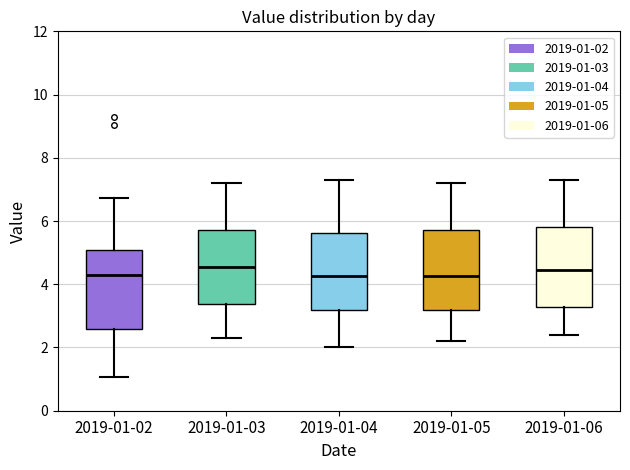

Reading left to right, transcribe this box plot: for each box, give where its median line is, the range the box spans, and where its two whiskers end, as read against the y-axis. The values are not printed on the chart, so give them approximately, as read against the axis.

2019-01-02: median 4.4, box 2.6 to 5.0, whiskers 1.0 to 6.8
2019-01-03: median 4.6, box 3.4 to 5.8, whiskers 2.4 to 7.2
2019-01-04: median 4.2, box 3.2 to 5.6, whiskers 2.0 to 7.4
2019-01-05: median 4.2, box 3.2 to 5.8, whiskers 2.2 to 7.2
2019-01-06: median 4.4, box 3.2 to 5.8, whiskers 2.4 to 7.4